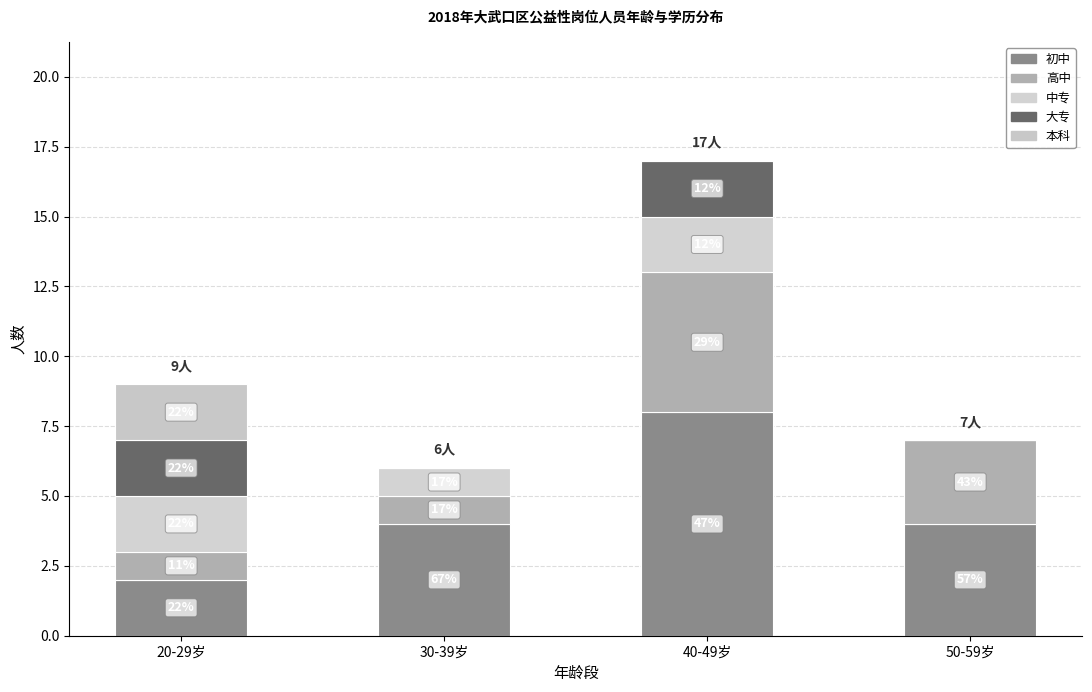

Are the bars grouped side by side (vs. stacked)?

No